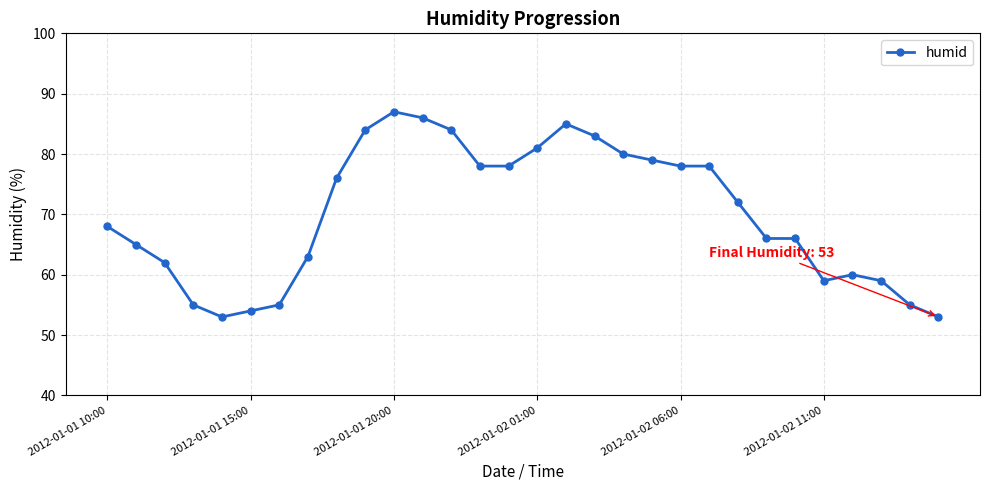

How many values are below 72?

15